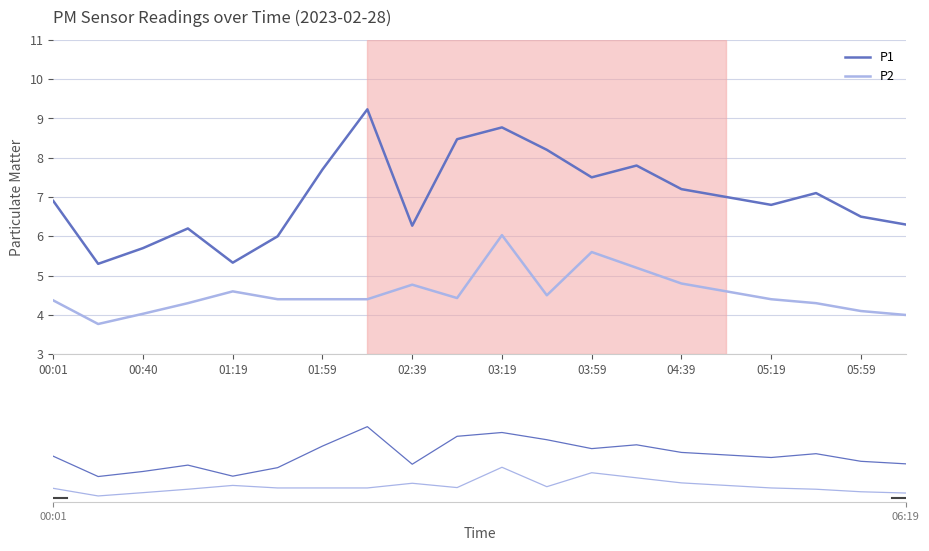

How many values in the P1 series are below 7?

10